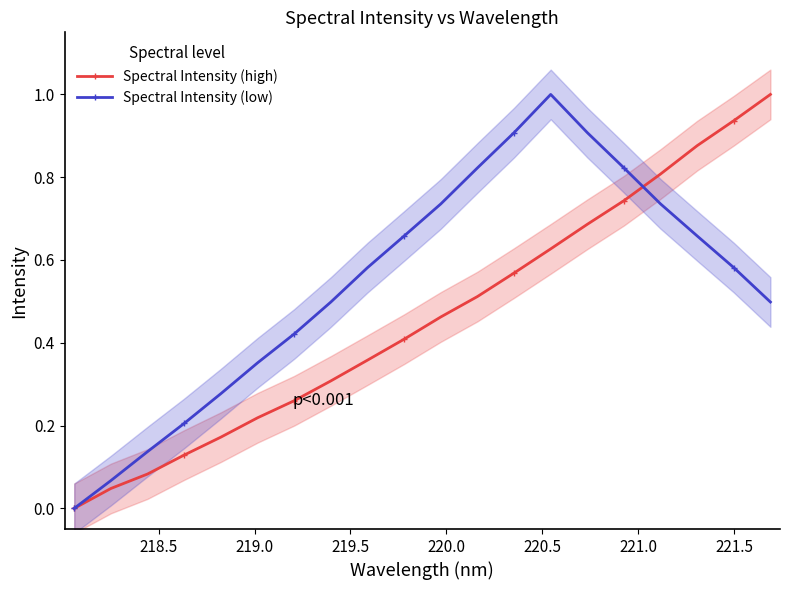

At how many categories does at least one series exceed 0?

19